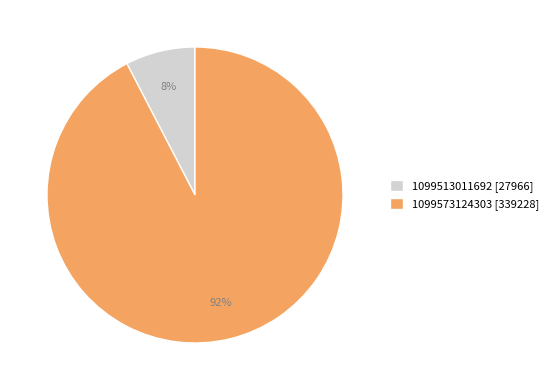

Which category has the biggest portion of the pie?

1099573124303